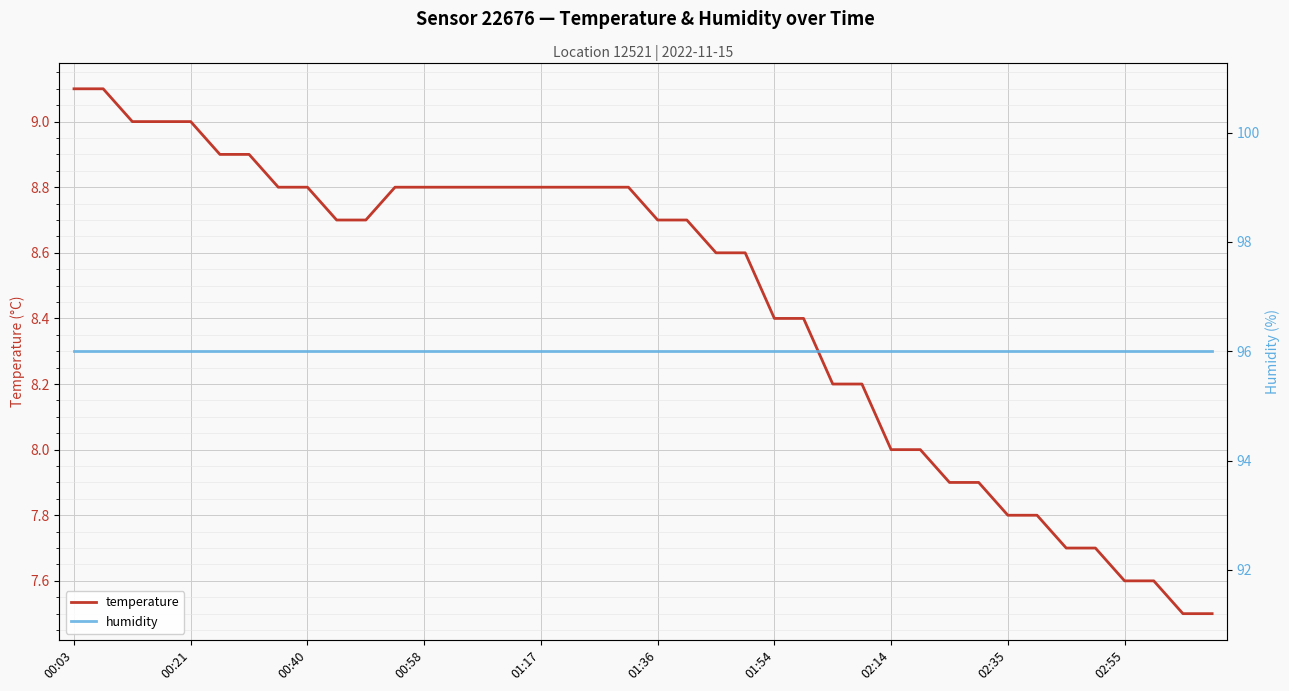

The value of humidity at 29 is 96.0. True or false?

True